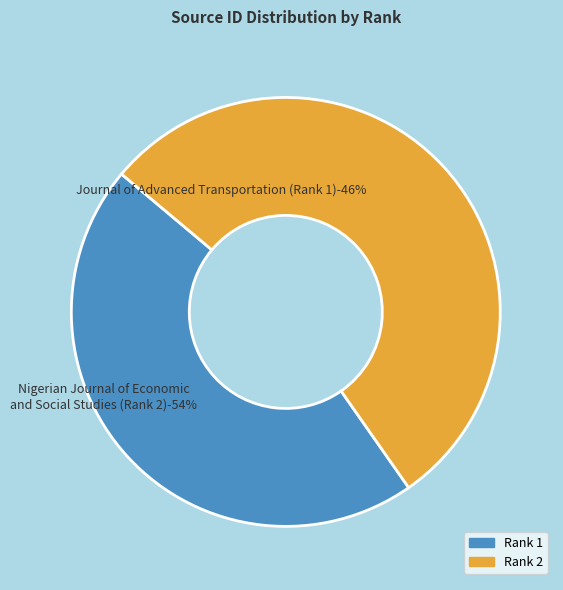

How many segments does this pie chart have?

2